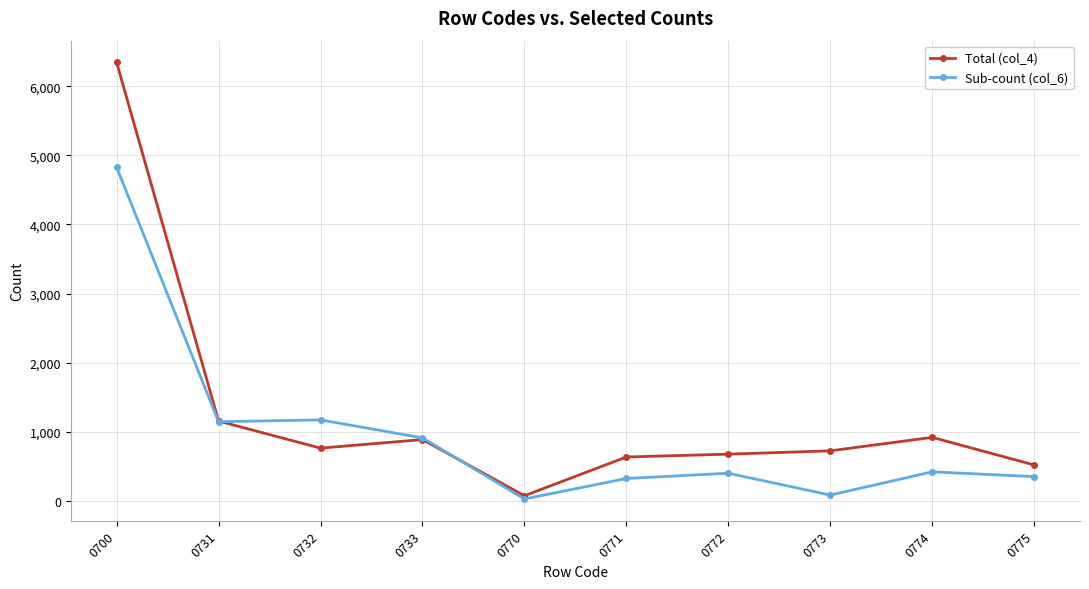

True or false: Sub-count (col_6) has more than 0 points higher than both neighbors.

True